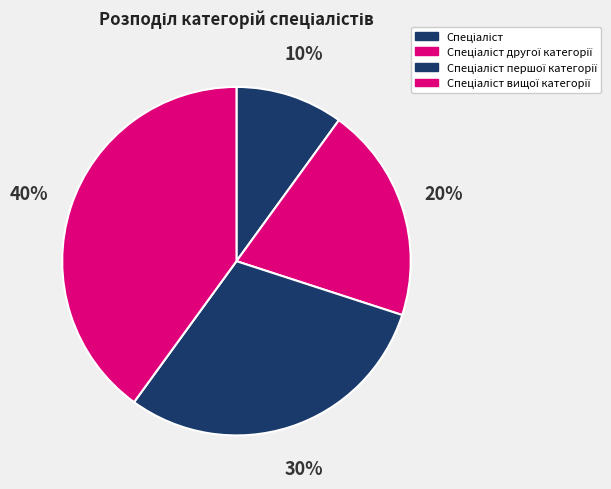

Is there a majority slice in this chart?

No